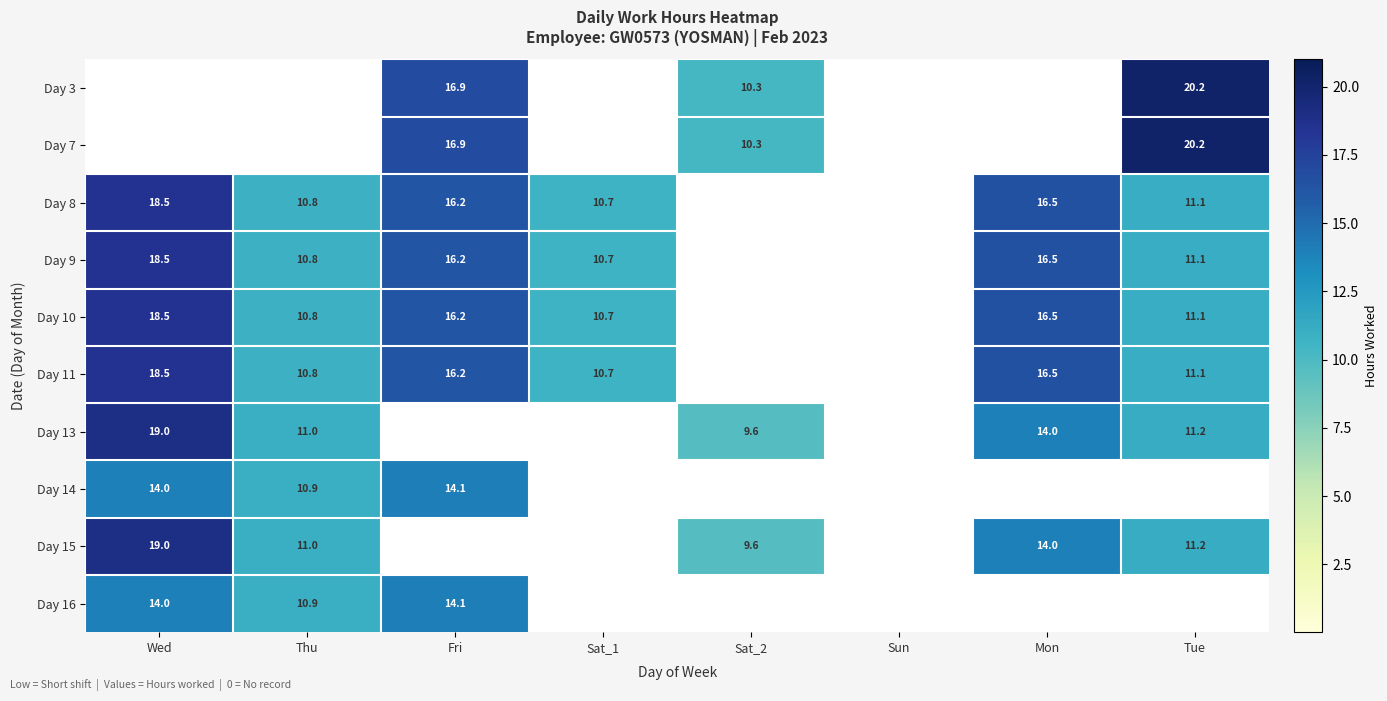

Is the value of Day 14 at Thu greater than the value of Day 10 at Thu?

Yes